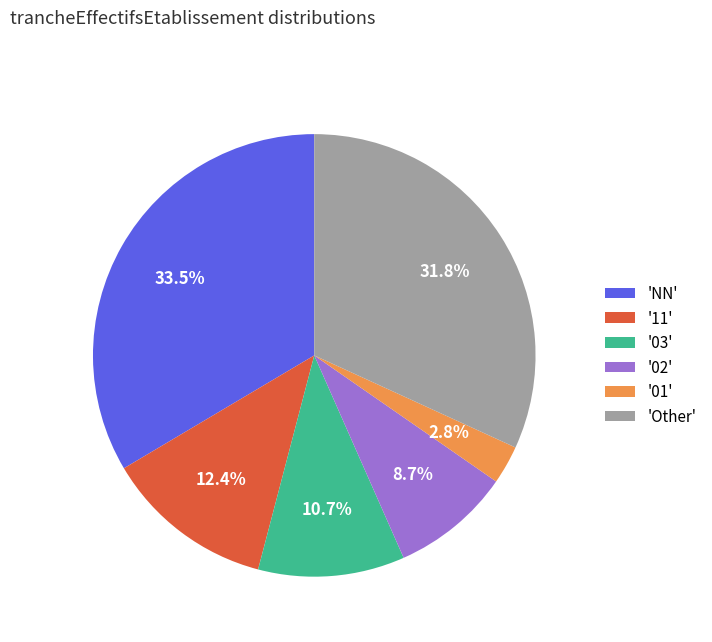

Count the number of slices in the pie.

6